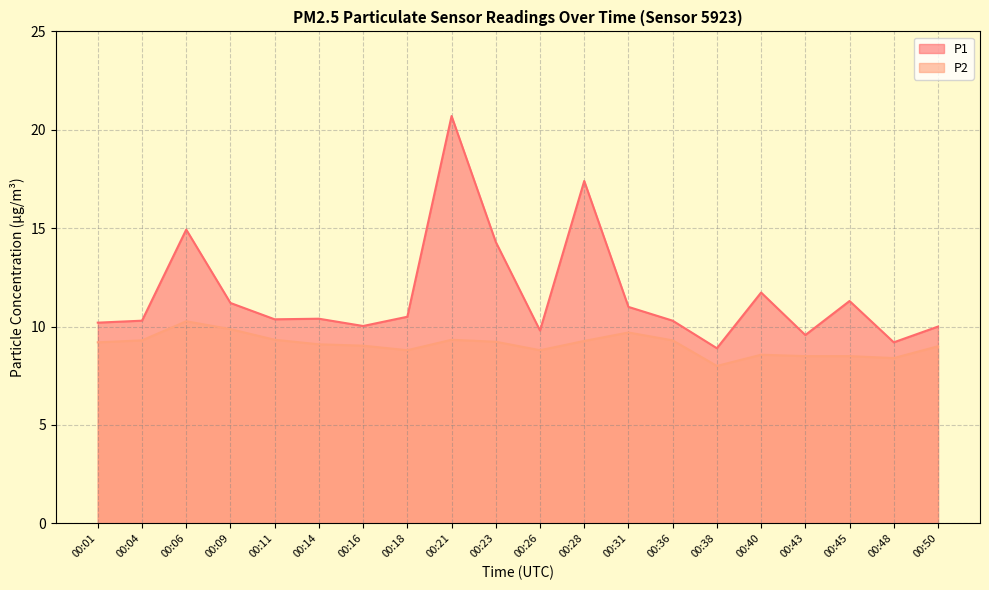

What are all the series names shown in the legend?

P1, P2